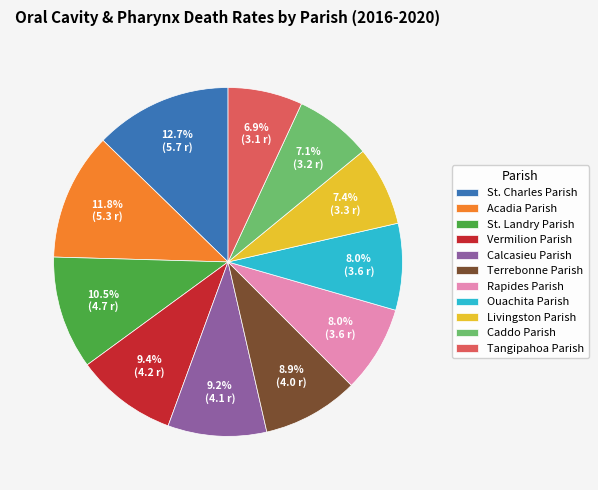

To the nearest percent, what percentage of the pie is Caddo Parish?

7%